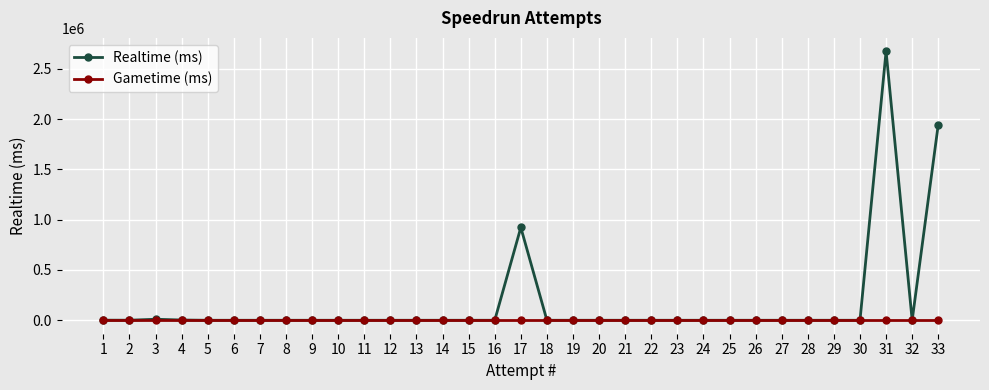

At how many categories does at least one series exceed 1638386?

2